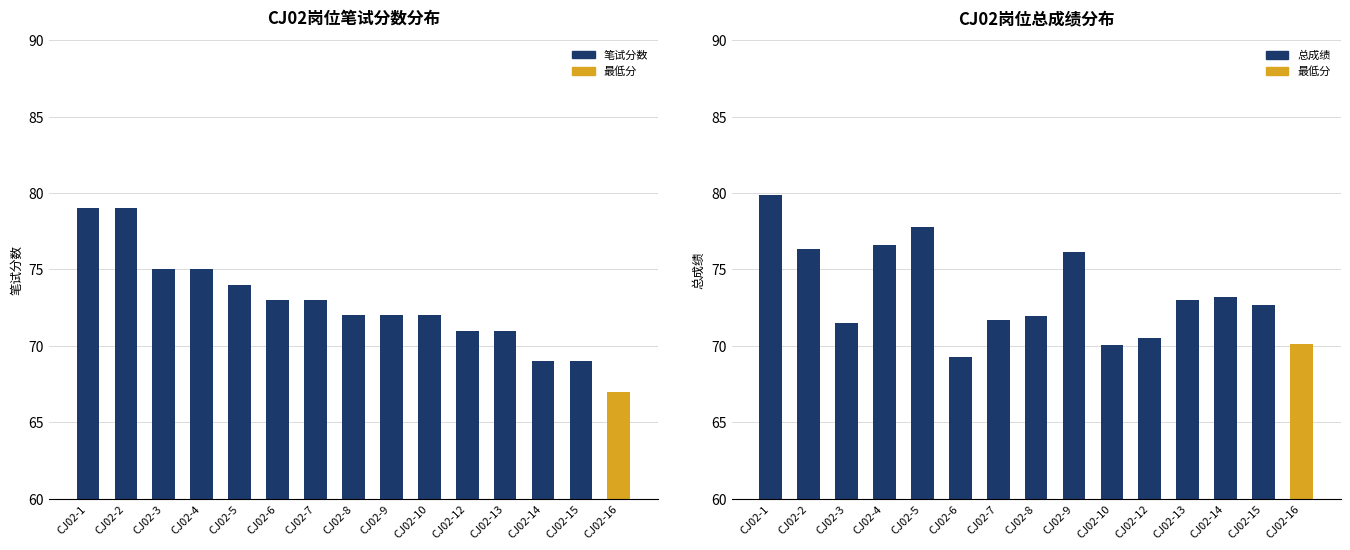

Which series has the largest range (max minus min)?

笔试分数